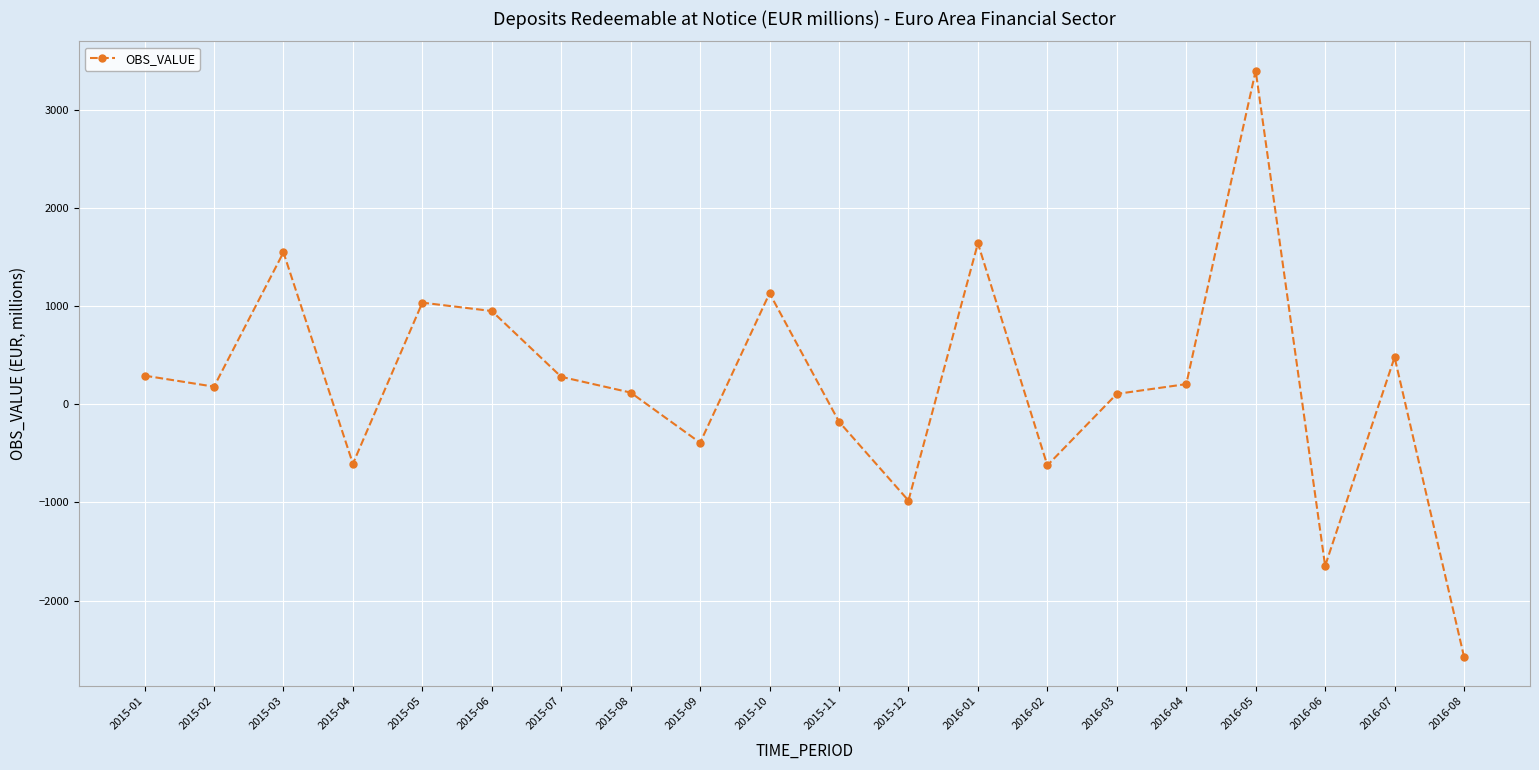

What is the smallest value displayed?

-2572.9